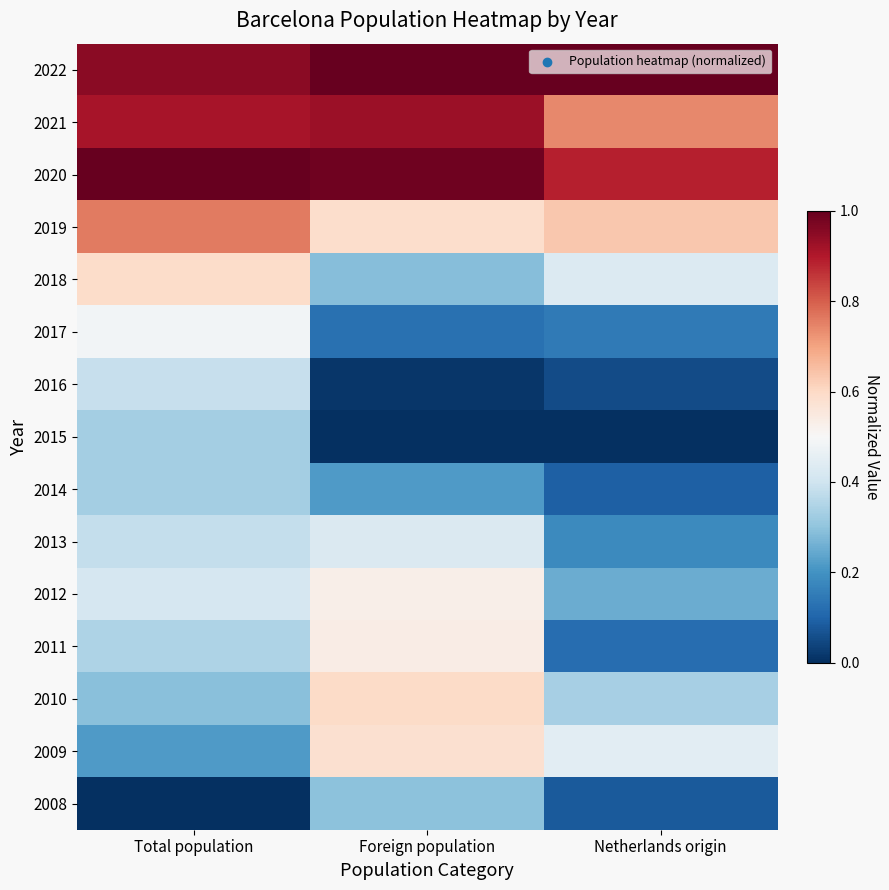

List the series in order of their peak value, highest first.

2022, 2020, 2021, 2019, 2010, 2018, 2009, 2011, 2012, 2017, 2013, 2016, 2015, 2014, 2008